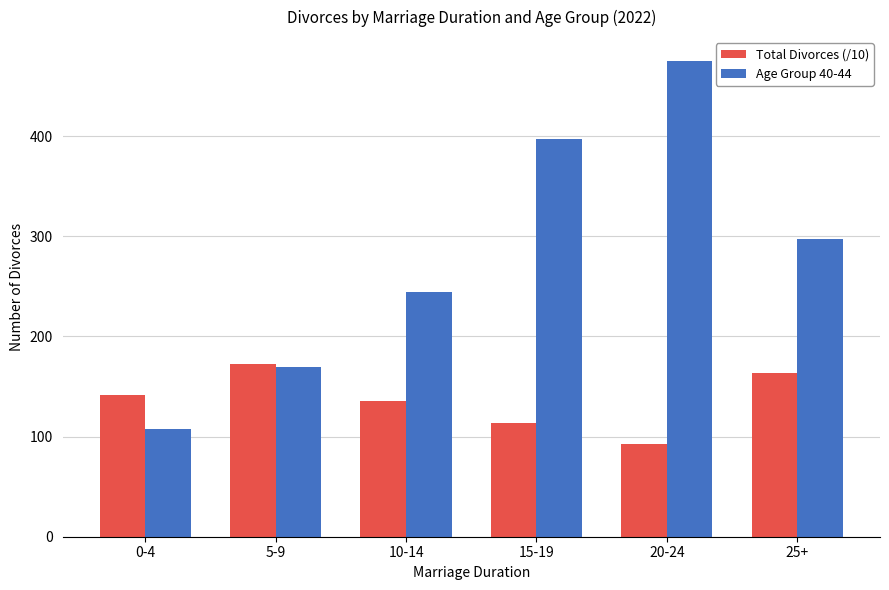

At which label is Total Divorces (/10) closest to 132?

10-14